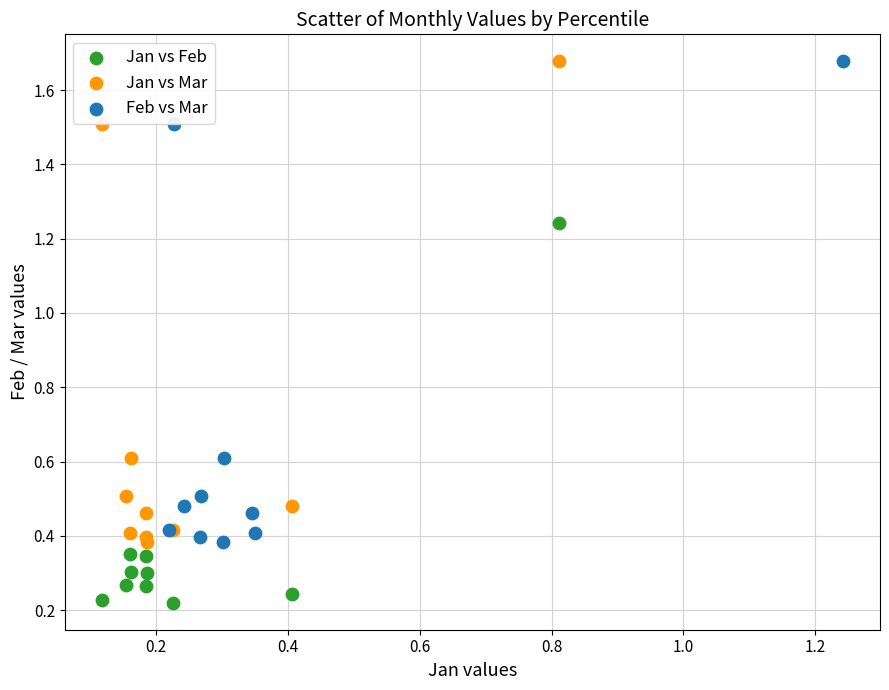

What are all the series names shown in the legend?

Jan vs Feb, Jan vs Mar, Feb vs Mar